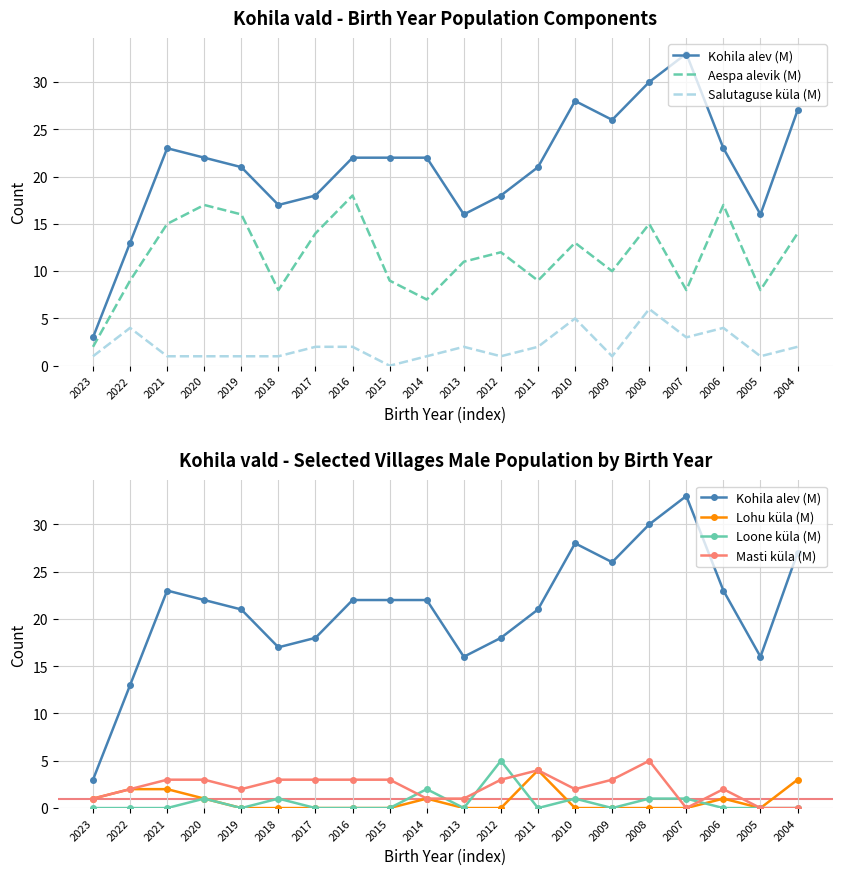

How many lines are shown in the chart?

6